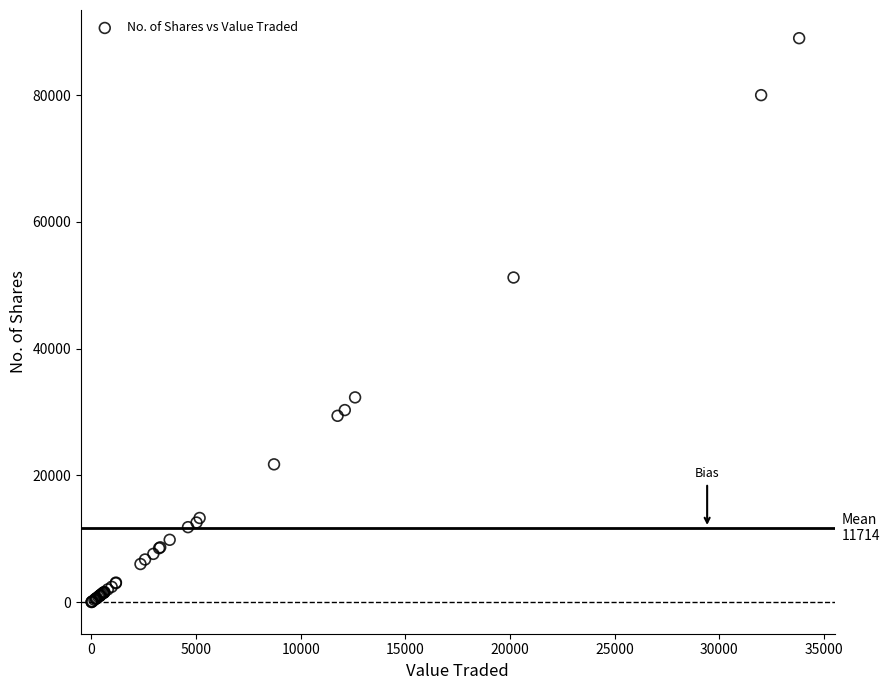

What Y value in the scatter plot is closest to 44505?

51225